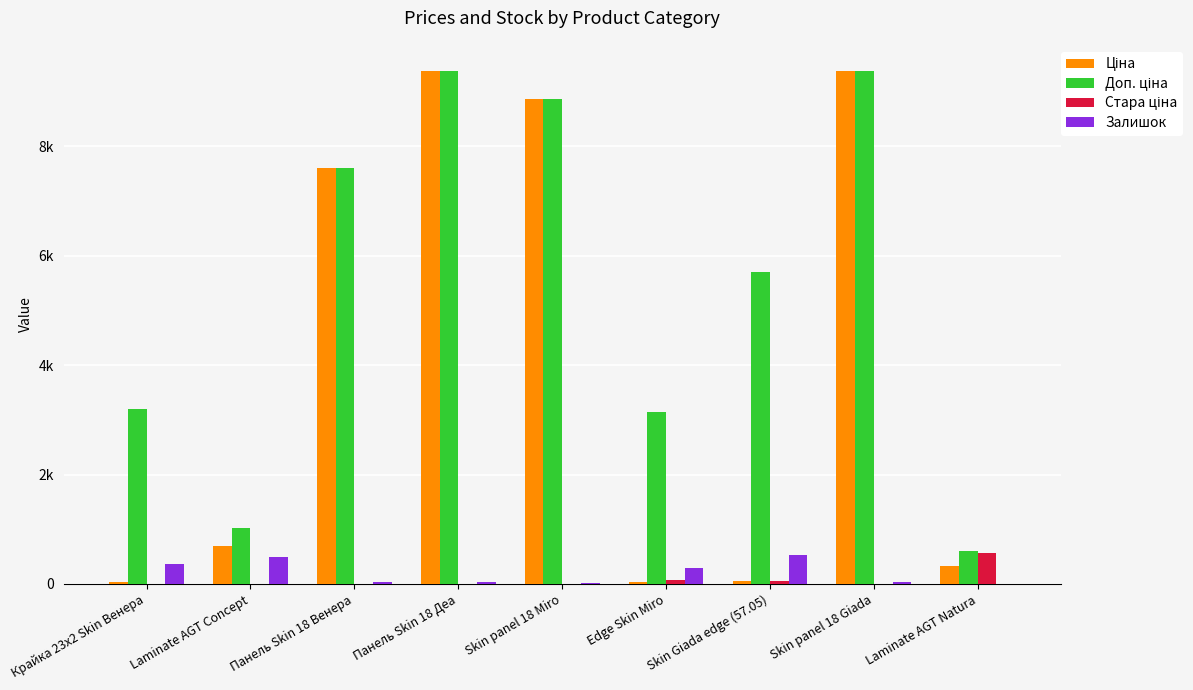

Reading left to right, list all the values displayed in this chart.

Ціна: Крайка 23x2 Skin Венера=32.0	Laminate AGT Concept=693.7	Панель Skin 18 Венера=7596.5	Панель Skin 18 Деа=9384.0	Skin panel 18 Miro=8856.7	Edge Skin Miro=31.5	Skin Giada edge (57.05)=57.0	Skin panel 18 Giada=9384.0	Laminate AGT Natura=328.8
Доп. ціна: Крайка 23x2 Skin Венера=3205.0	Laminate AGT Concept=1024.6	Панель Skin 18 Венера=7596.5	Панель Skin 18 Деа=9384.0	Skin panel 18 Miro=8856.7	Edge Skin Miro=3151.0	Skin Giada edge (57.05)=5705.0	Skin panel 18 Giada=9384.0	Laminate AGT Natura=603.0
Стара ціна: Крайка 23x2 Skin Венера=0.0	Laminate AGT Concept=0.0	Панель Skin 18 Венера=0.0	Панель Skin 18 Деа=0.0	Skin panel 18 Miro=0.0	Edge Skin Miro=71.6	Skin Giada edge (57.05)=57.0	Skin panel 18 Giada=0.0	Laminate AGT Natura=567.0
Залишок: Крайка 23x2 Skin Венера=360.0	Laminate AGT Concept=487.0	Панель Skin 18 Венера=44.0	Панель Skin 18 Деа=34.0	Skin panel 18 Miro=11.0	Edge Skin Miro=298.0	Skin Giada edge (57.05)=529.0	Skin panel 18 Giada=37.0	Laminate AGT Natura=0.0